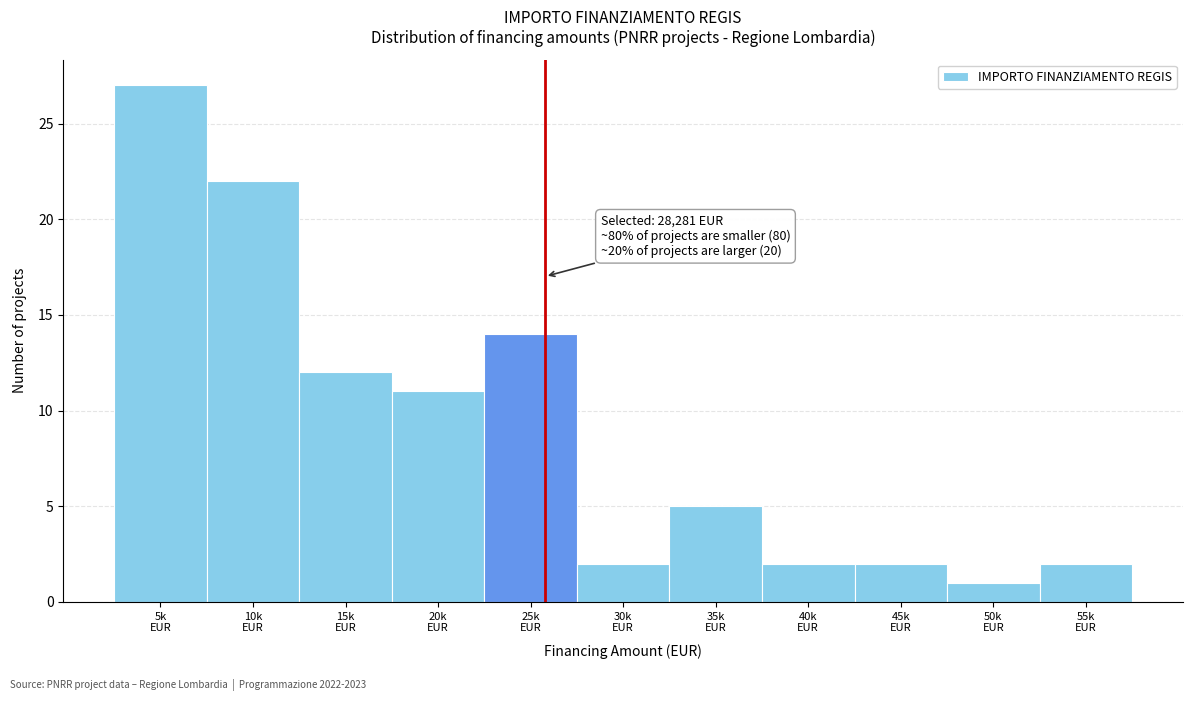

Reading left to right, transcribe all the data shown in this chart.

27	22	12	11	14	2	5	2	2	1	2